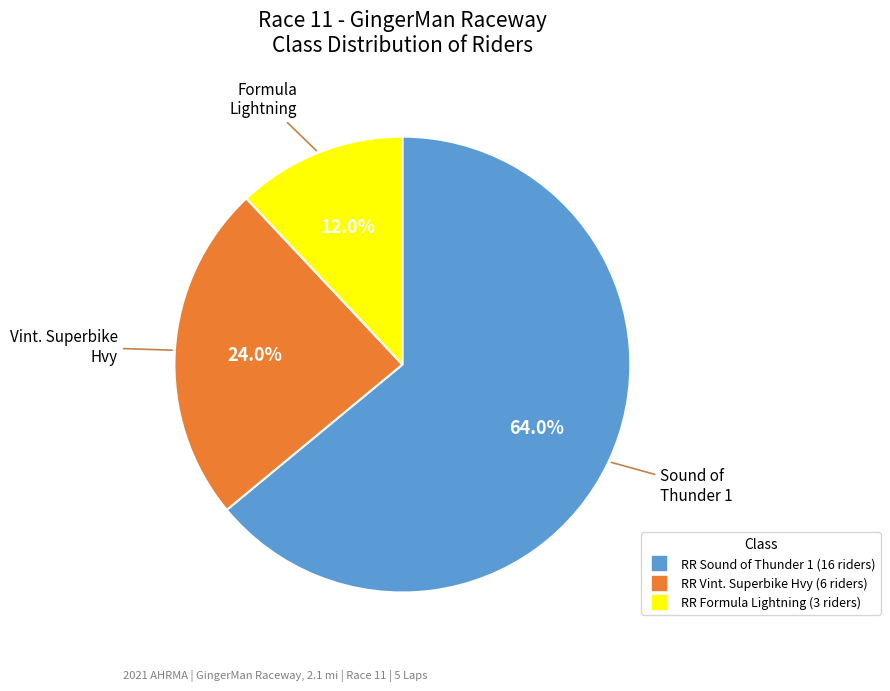

Which category has the biggest portion of the pie?

RR Sound of Thunder 1